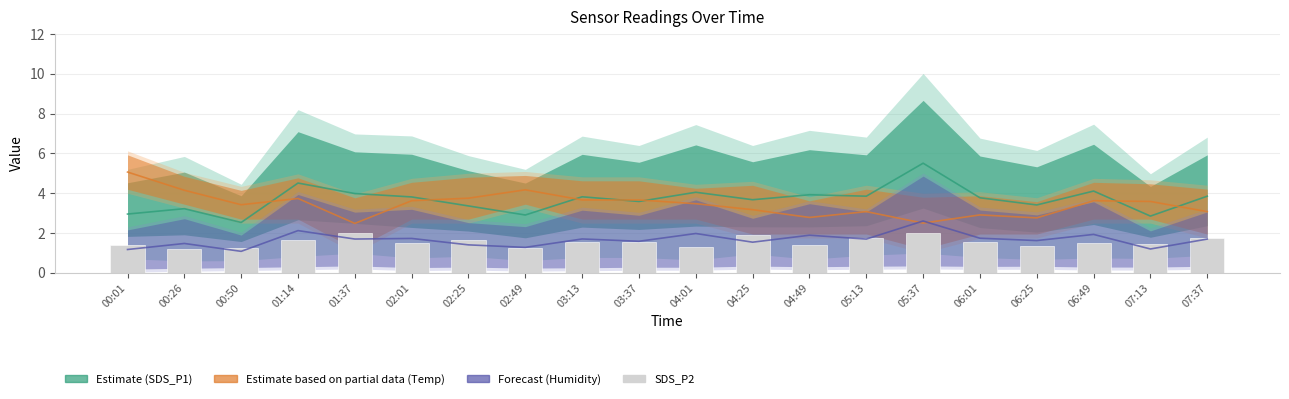

The chart shows a value of 1.4 at 04:49. True or false?

True